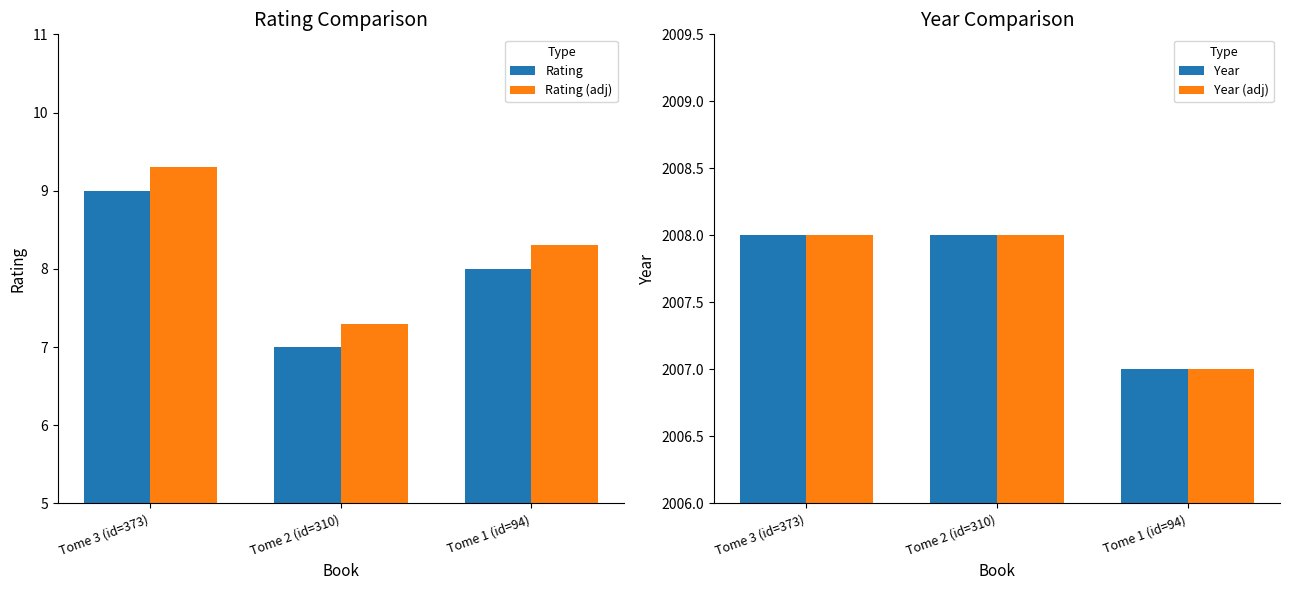

What is the sum of the Year values at Tome 2 (id=310) and Tome 1 (id=94)?

4015